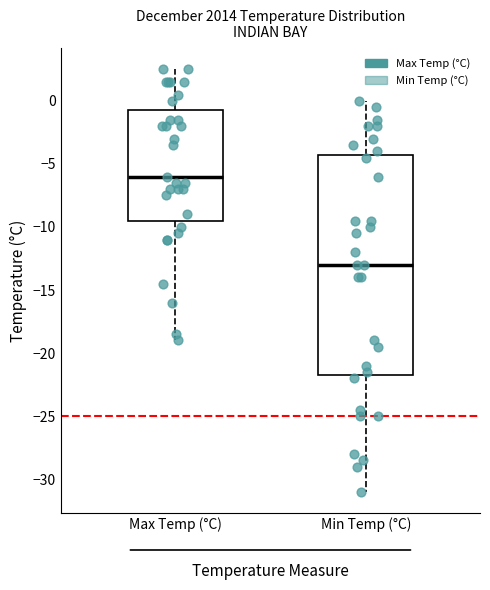

Which box's median line is the highest?

Max Temp (°C)